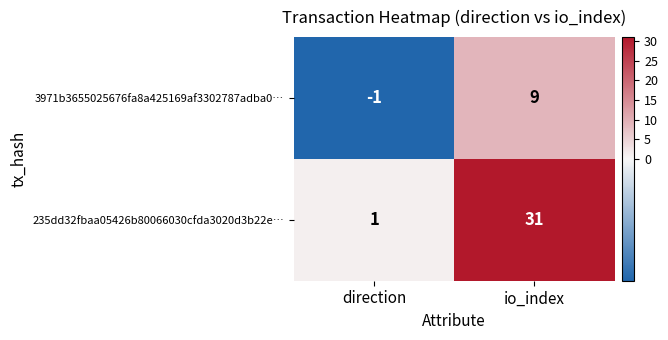

What is the sum of the 235dd32fbaa05426b80066030cfda3020d3b22e… values at io_index and direction?

32